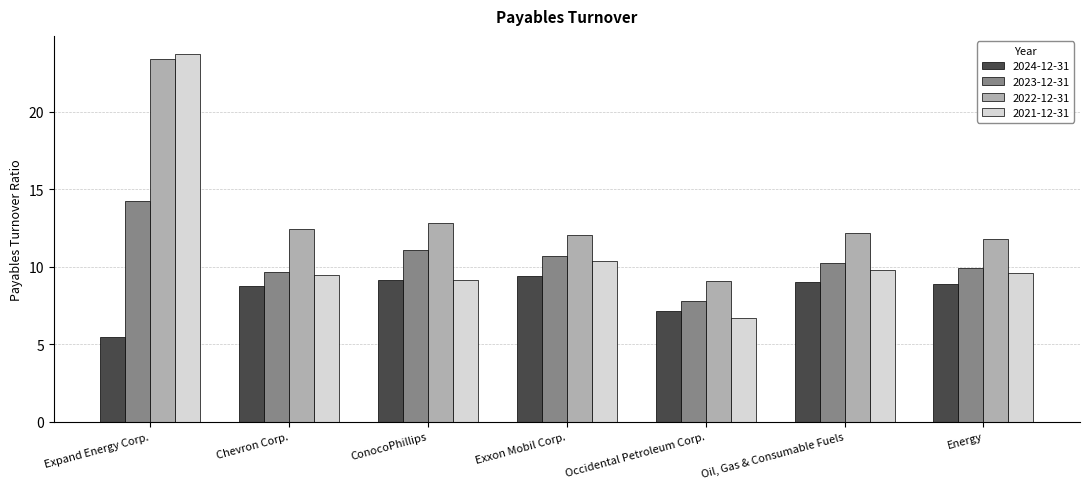

How many bars are there in total?

28